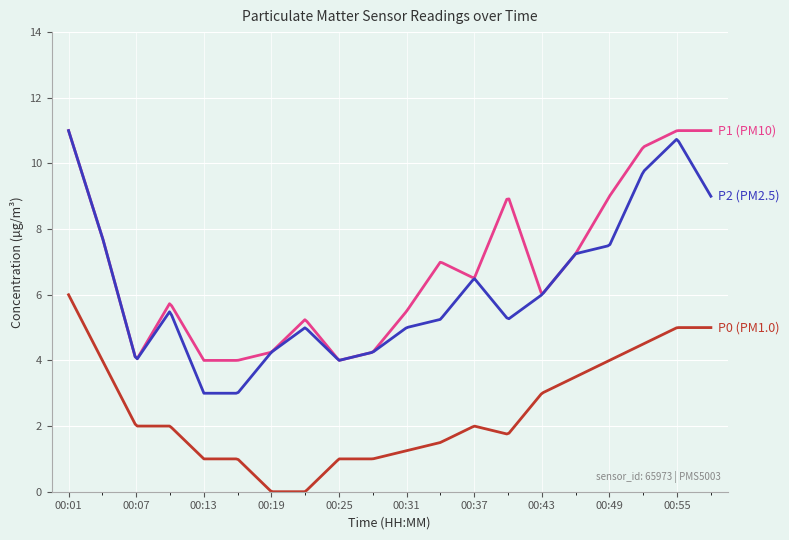

What is the greatest value displayed?

11.0